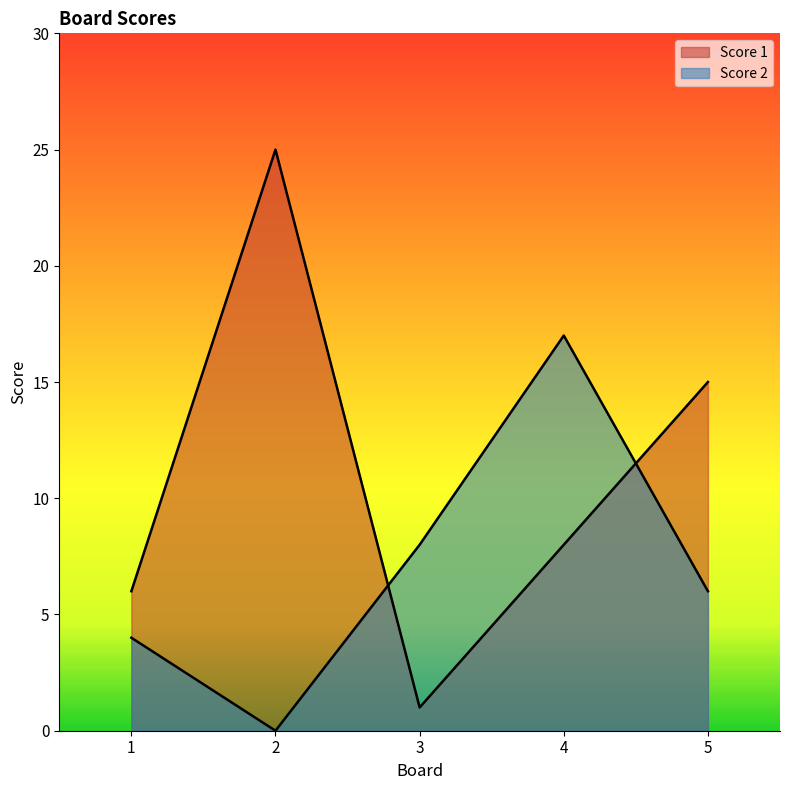

Which series has the largest range (max minus min)?

Score 1